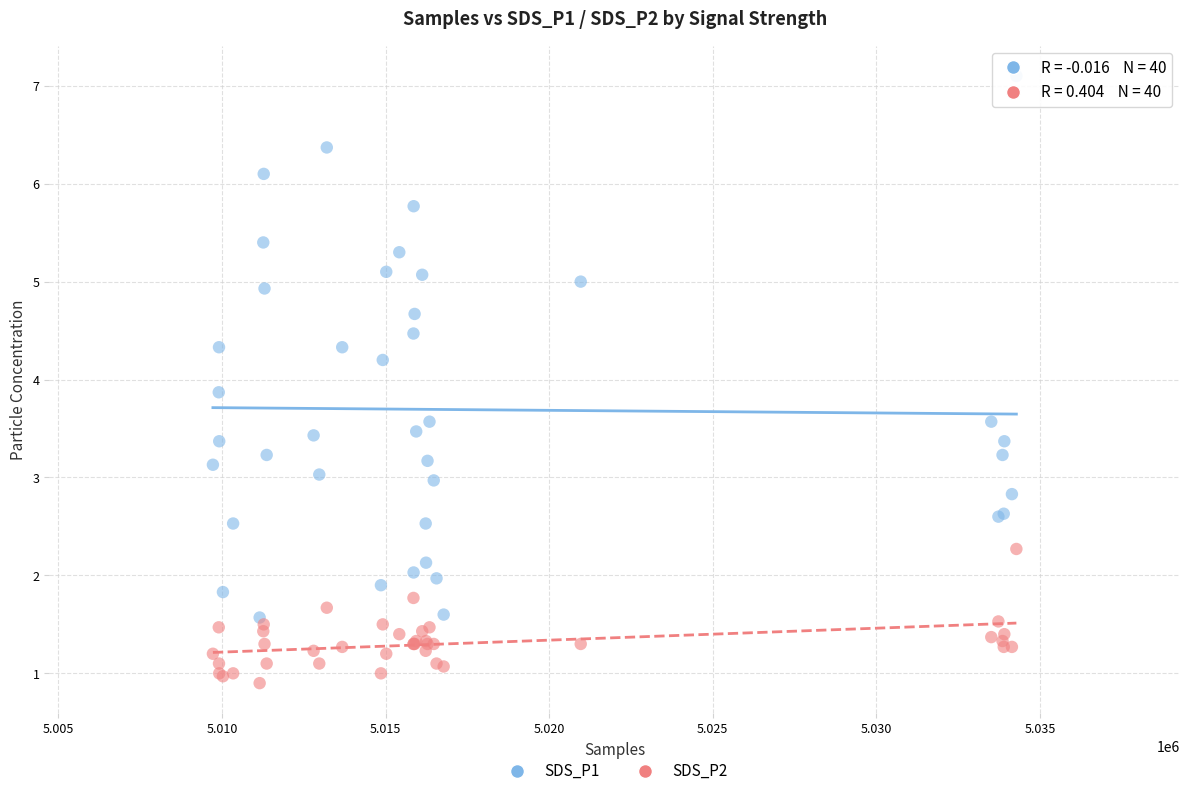

Across all series, what Y value is closest to 4?

3.9